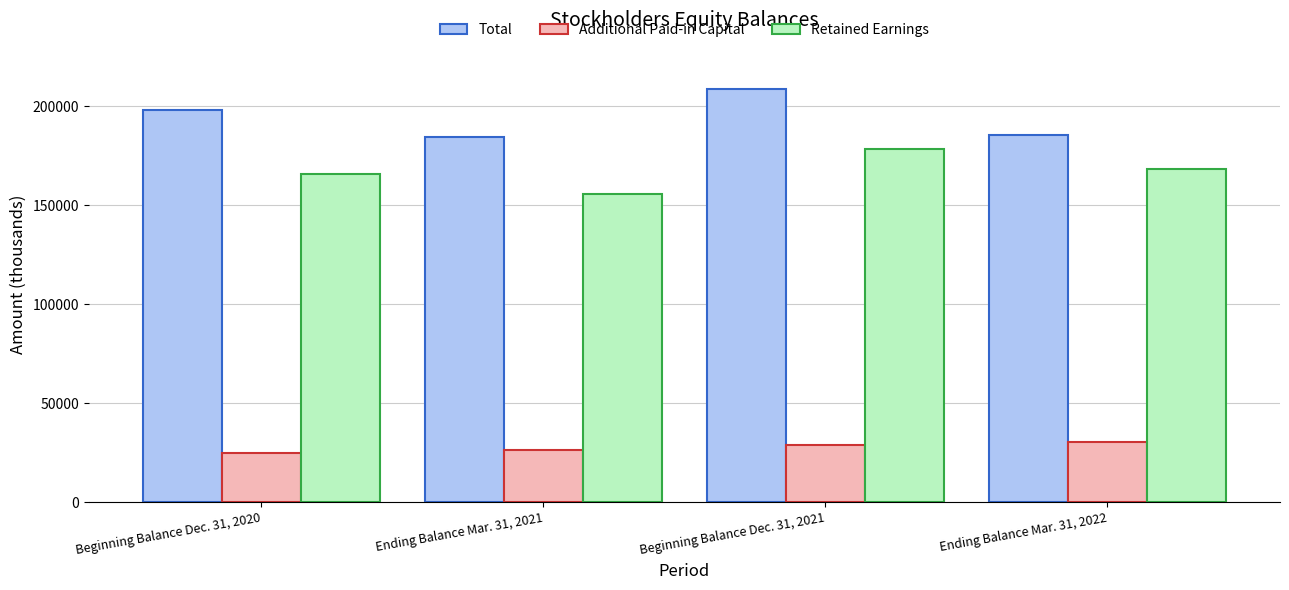

Rank the categories by Additional Paid-in Capital value from highest to lowest.

Ending Balance Mar. 31, 2022, Beginning Balance Dec. 31, 2021, Ending Balance Mar. 31, 2021, Beginning Balance Dec. 31, 2020